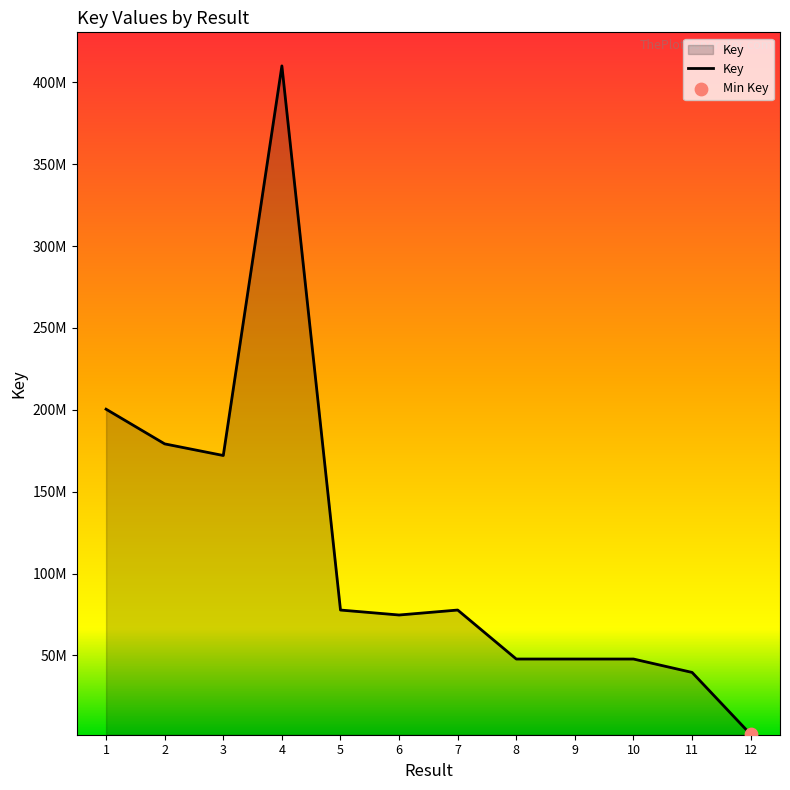

Is this an area chart (filled region under the line)?

Yes